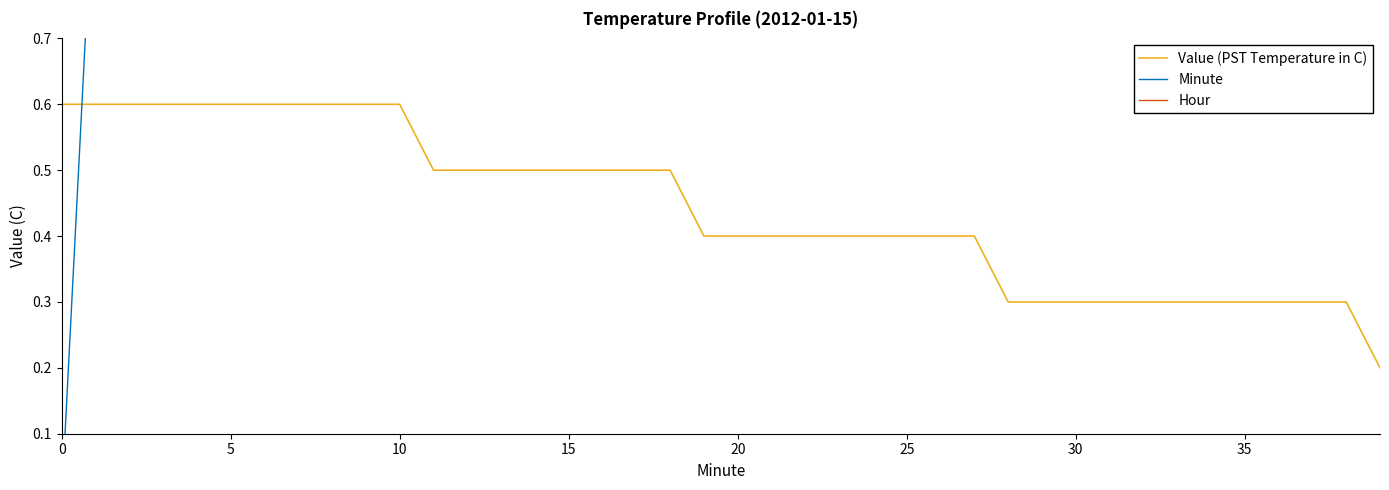

The value of Value (PST Temperature in C) at 10 is 0.6. True or false?

True